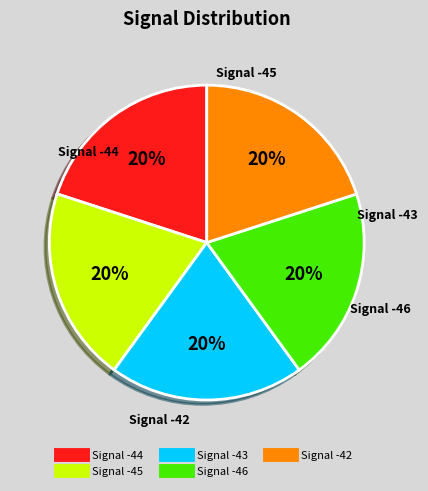

How many slices are in this pie chart?

5